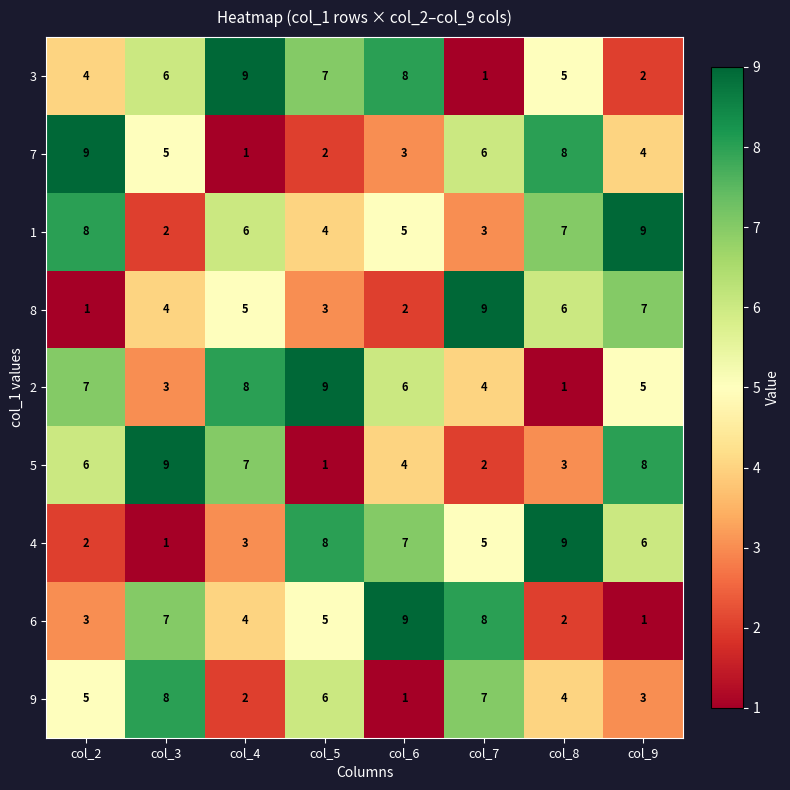

Rank the series at col_4 from highest to lowest value.

3, 2, 5, 1, 8, 6, 4, 9, 7